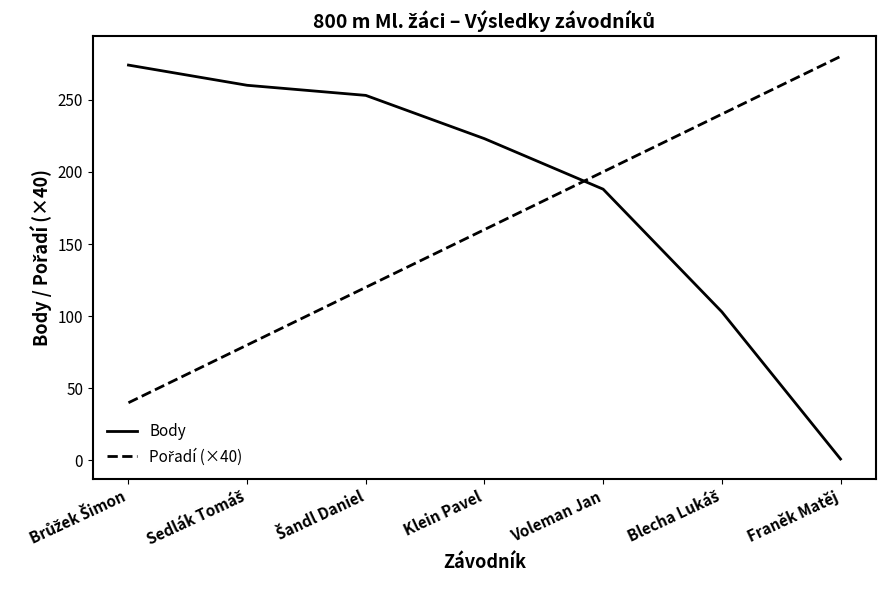

What is the approximate value of Body at Voleman Jan?

188